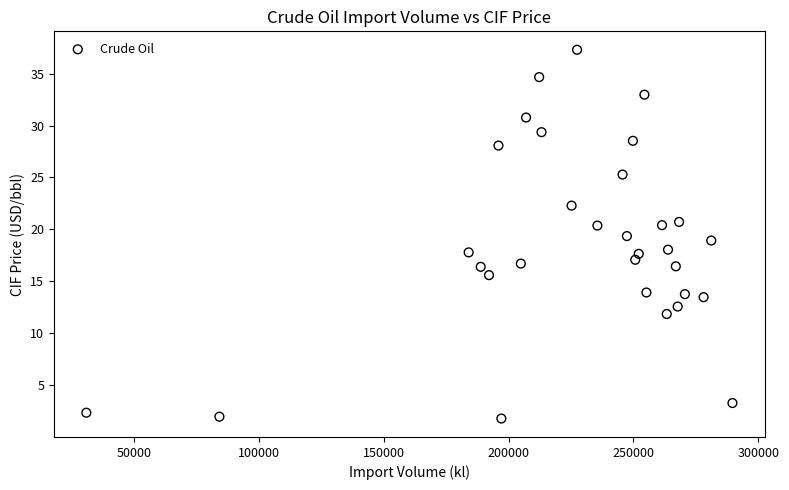

What is the range of X values (max minus min)?

258873.0